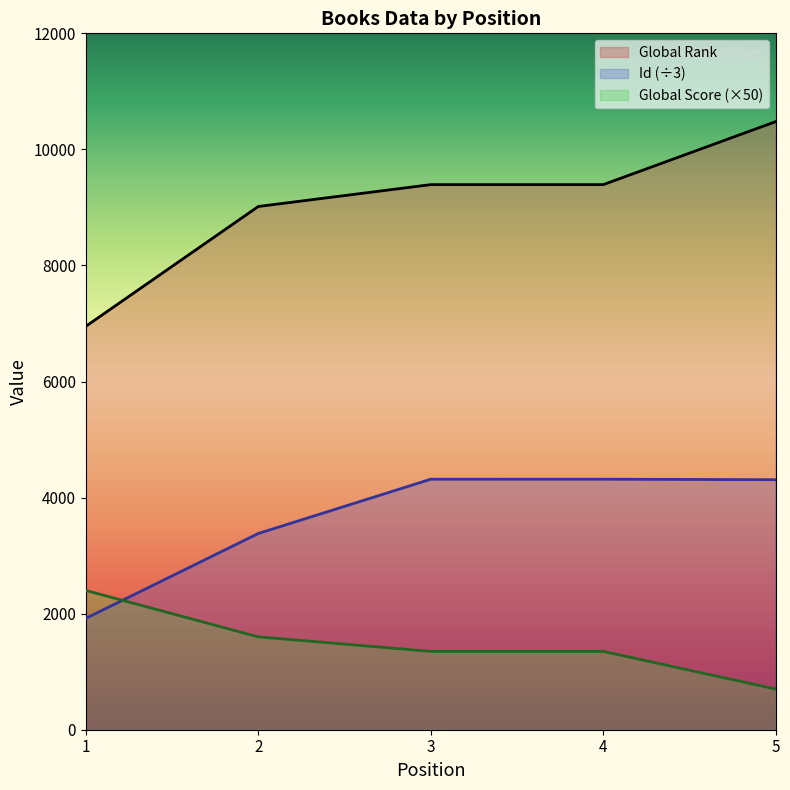

True or false: Global Rank and Global Score cross at least once.

False